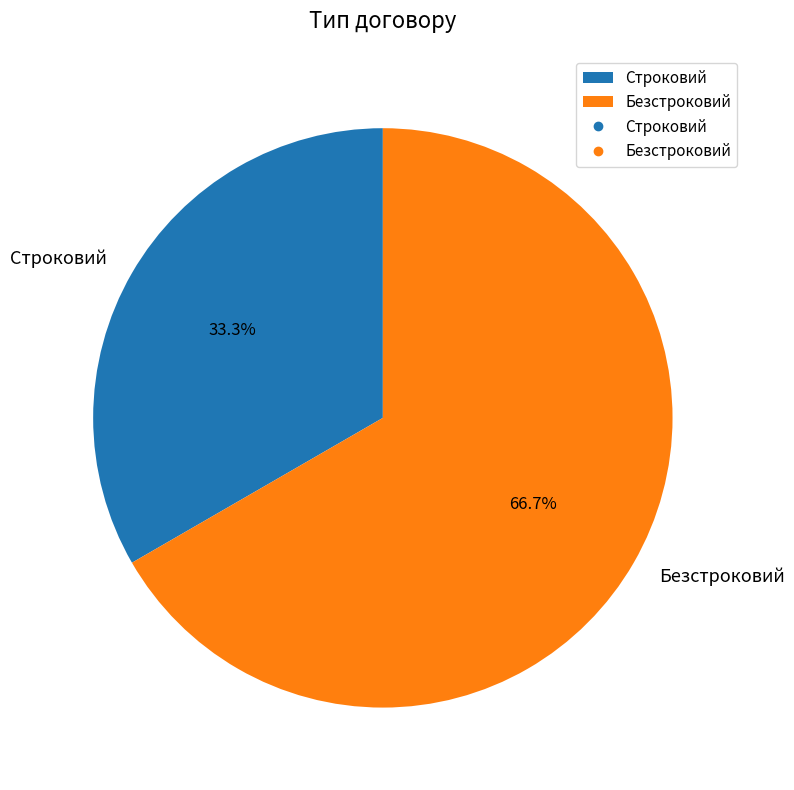

Count the number of slices in the pie.

2